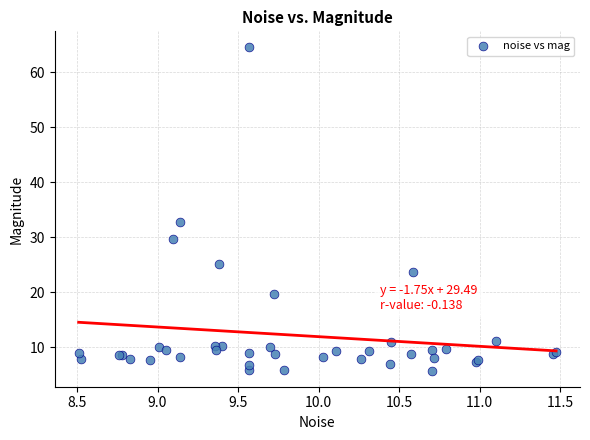

What Y value in the scatter plot is closest to 35?

32.7